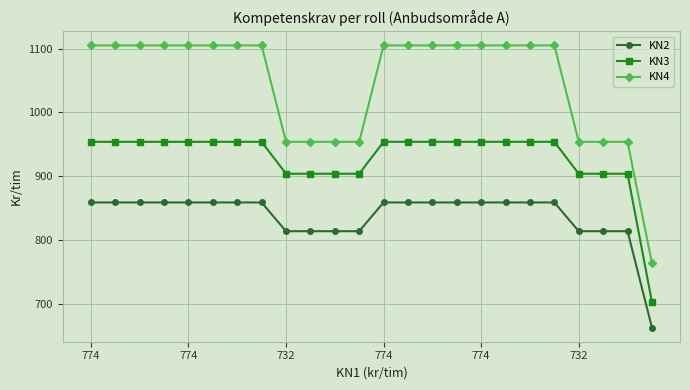

What is the greatest value displayed?

1105